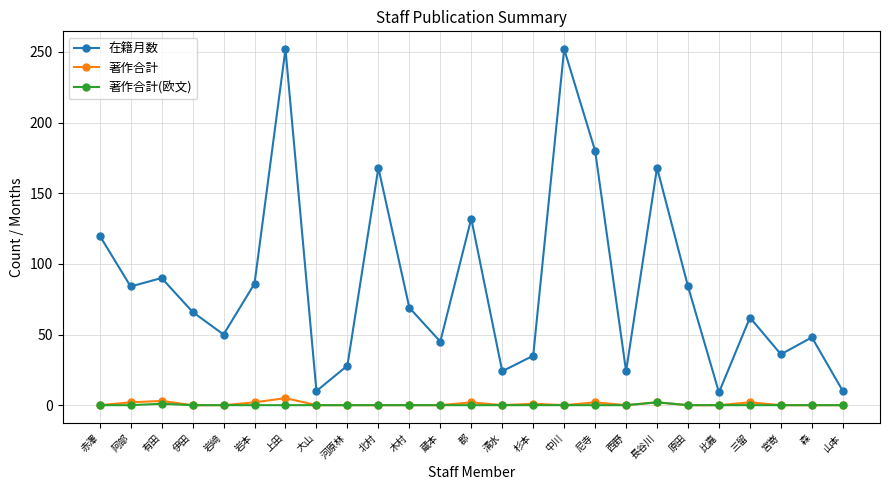

Count the number of data series in this chart.

3